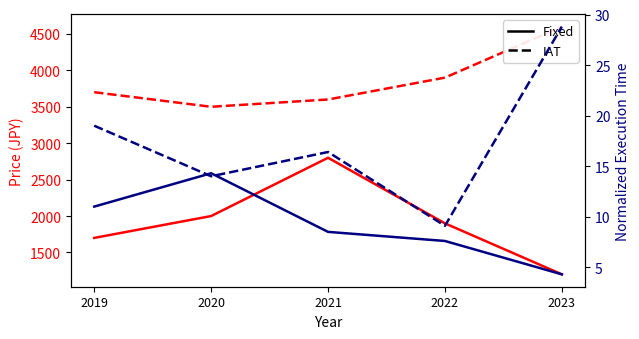

True or false: Fixed and IAT cross at least once.

True